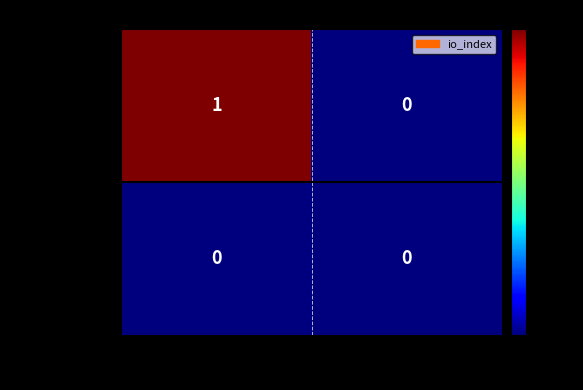

What is the spread (max minus min) of values at -1?

1